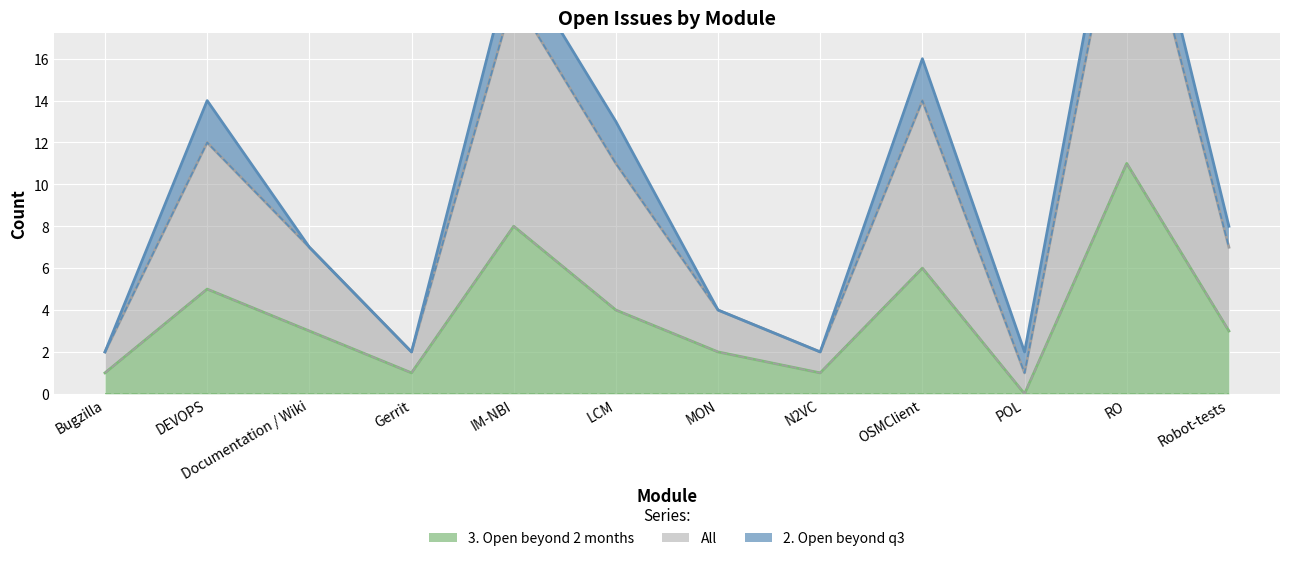

What is the difference between the highest and lowest values at DEVOPS?

9